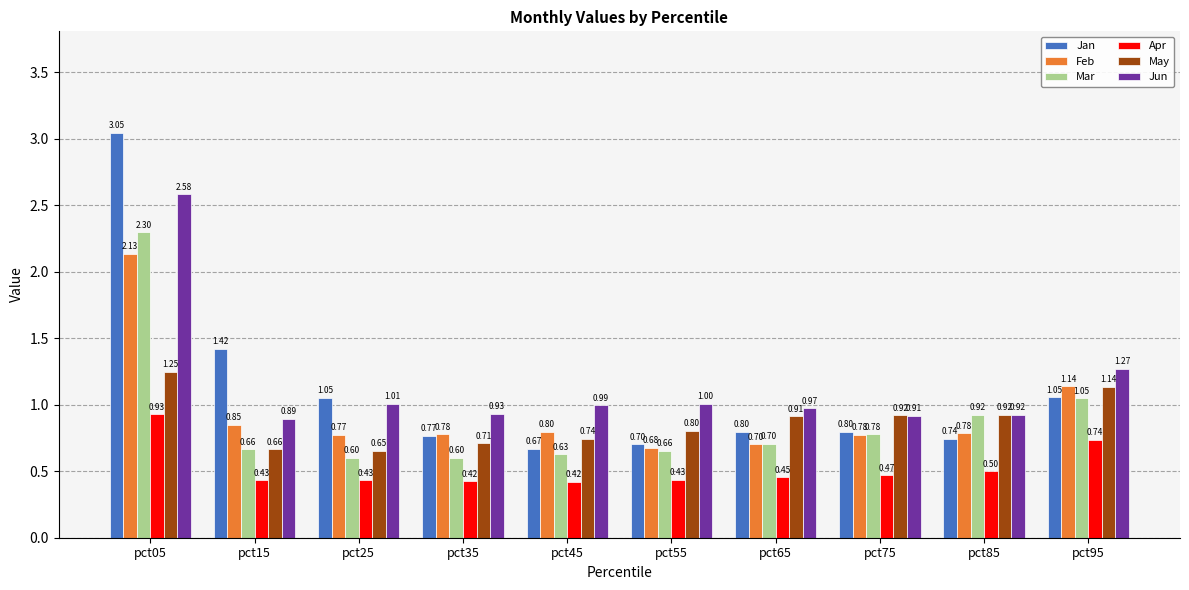

Which label corresponds to the largest value in the chart?

pct05